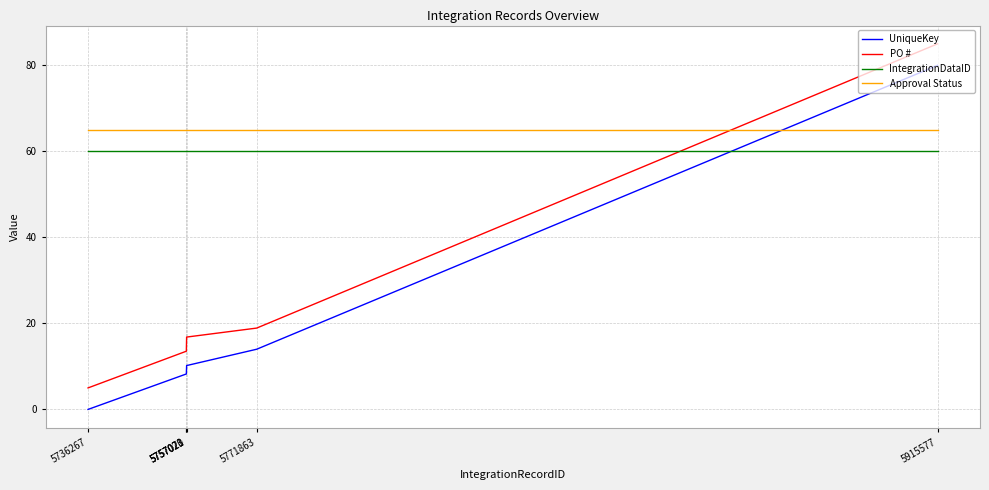

The value of Approval Status at 5771863 is 37.3. True or false?

False